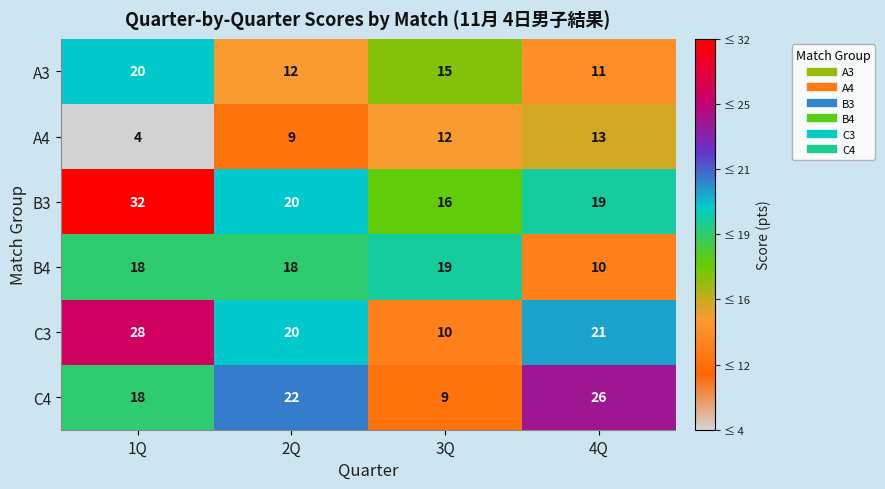

Which series has the largest range (max minus min)?

C3